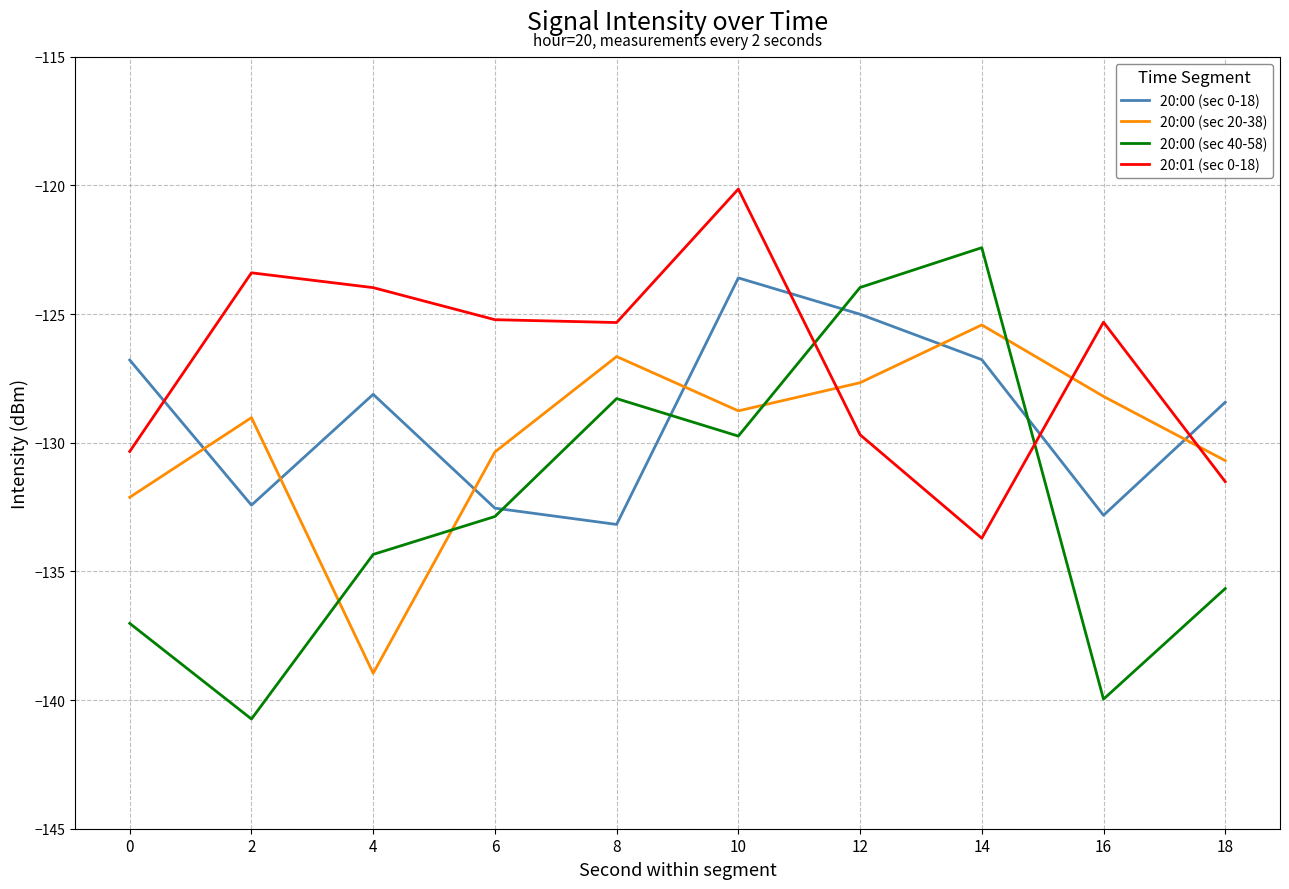

True or false: 20:00 (sec 40-58) and 20:01 (sec 0-18) intersect in this chart.

True